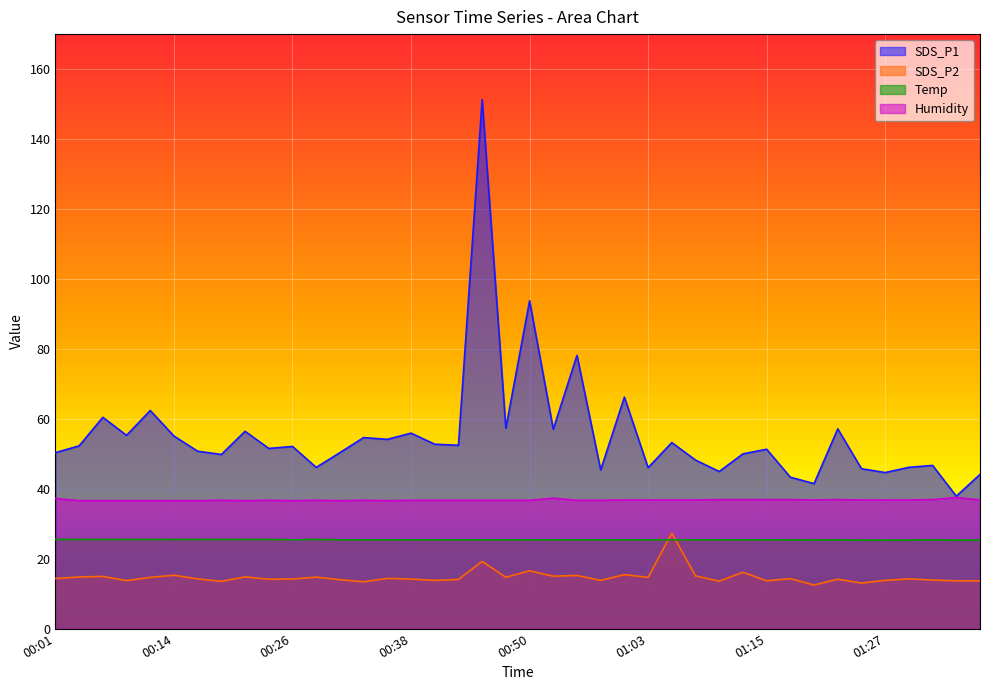

The SDS_P1 series shows 45.7 at 01:25. True or false?

True